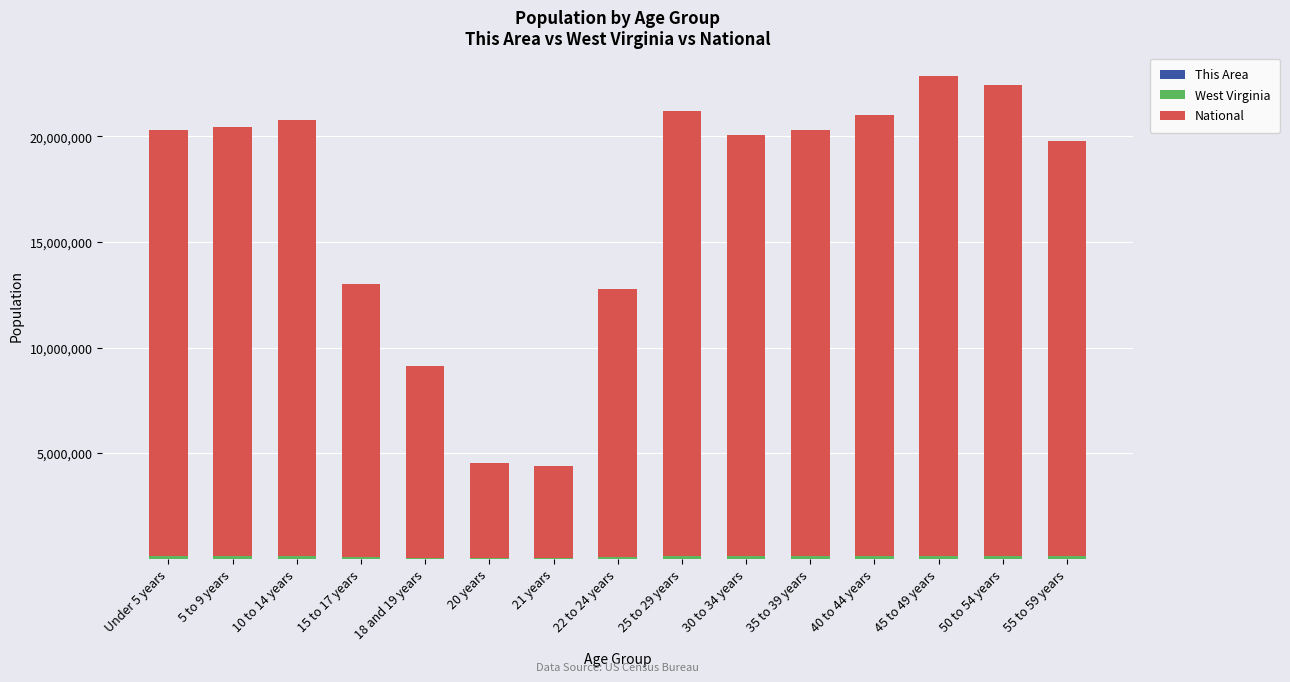

Where is National nearest to the value 13531442?

15 to 17 years